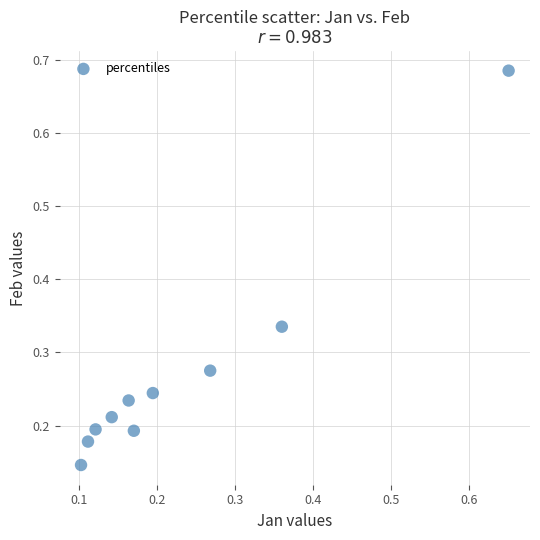

What is the range of Y values (max minus min)?

0.5